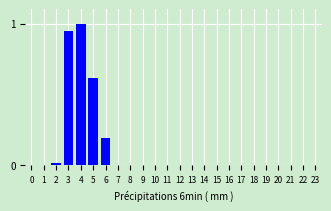

What is the change in value from 3 to 5?

-0.3